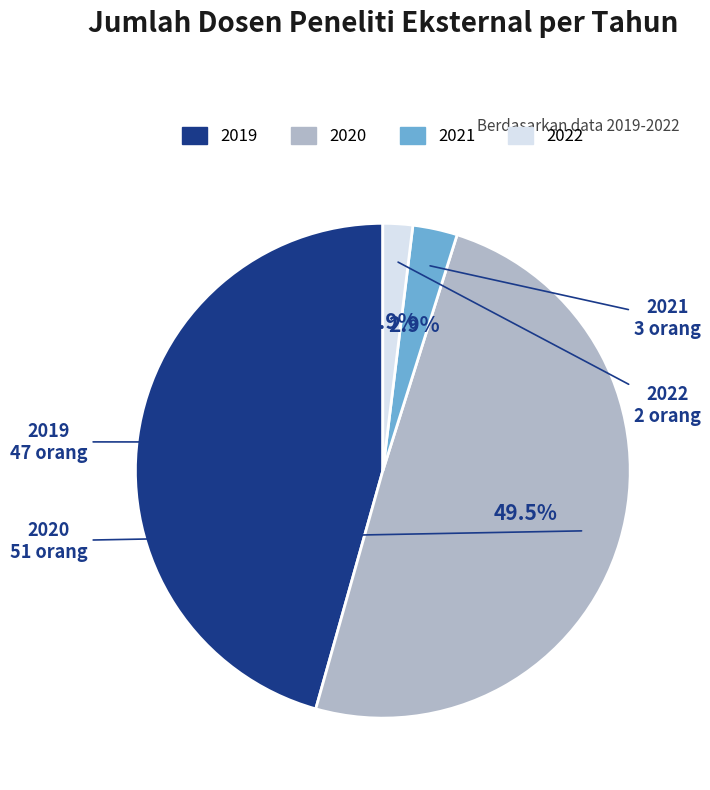

True or false: 2020 accounts for 58% of the total.

False